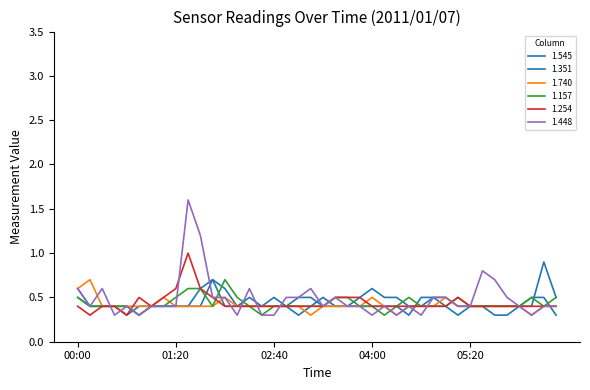

Does the chart display data point markers on the line(s)?

No